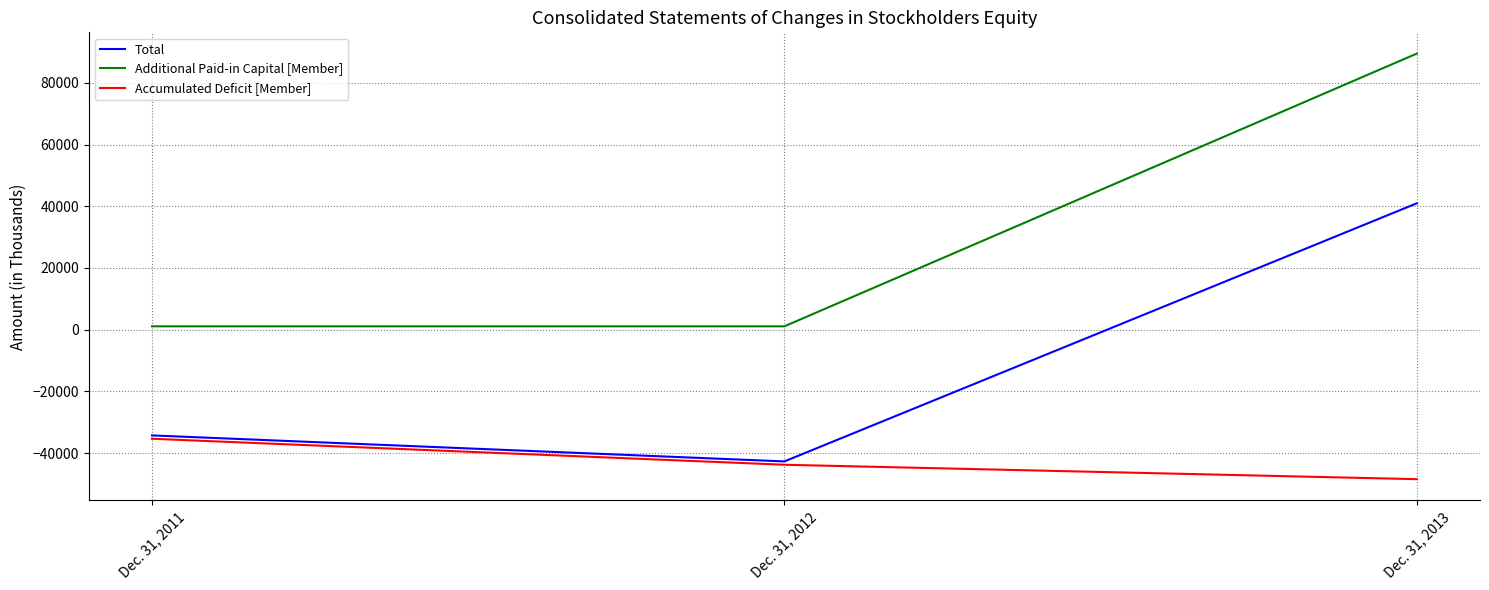

What is the sum of the Additional Paid-in Capital [Member] values at Dec. 31, 2012 and Dec. 31, 2013?

90584